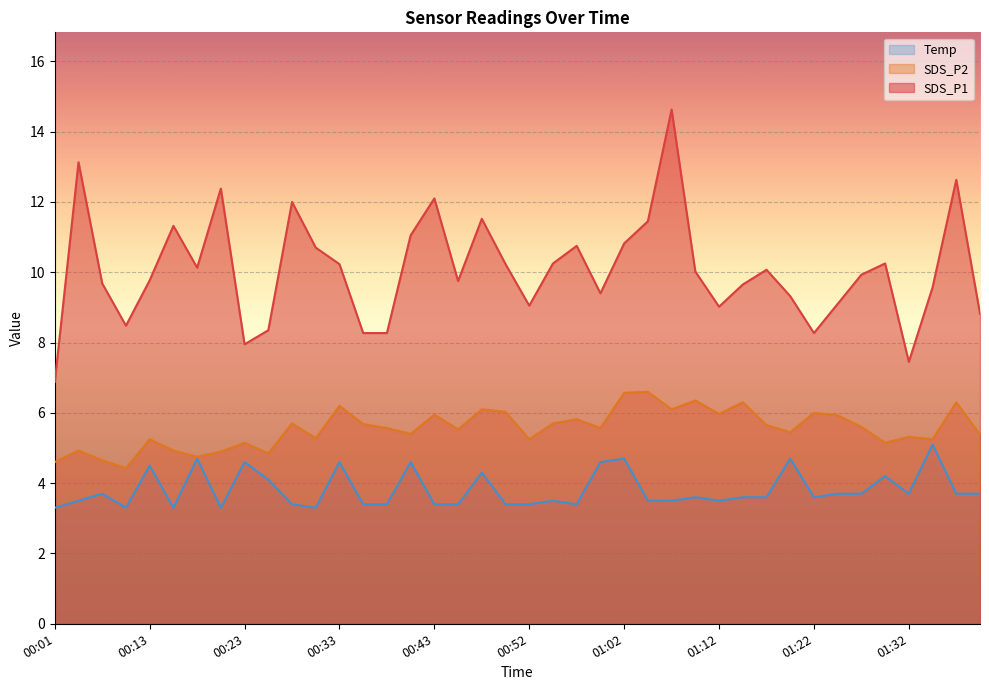

Reading left to right, list all the values displayed in this chart.

SDS_P1: 00:01=6.9	00:03=13.1	00:06=9.7	00:08=8.5	00:13=9.8	00:16=11.3	00:18=10.1	00:21=12.4	00:23=8.0	00:25=8.3	00:28=12.0	00:30=10.7	00:33=10.2	00:35=8.3	00:38=8.3	00:40=11.1	00:43=12.1	00:45=9.8	00:48=11.5	00:50=10.2	00:52=9.1	00:55=10.2	00:57=10.8	01:00=9.4	01:02=10.8	01:05=11.4	01:07=14.6	01:10=10.0	01:12=9.0	01:15=9.7	01:17=10.1	01:20=9.3	01:22=8.3	01:25=9.1	01:27=9.9	01:29=10.2	01:32=7.5	01:34=9.6	01:37=12.6	01:39=8.8
SDS_P2: 00:01=4.6	00:03=4.9	00:06=4.7	00:08=4.4	00:13=5.2	00:16=4.9	00:18=4.8	00:21=4.9	00:23=5.2	00:25=4.8	00:28=5.7	00:30=5.3	00:33=6.2	00:35=5.7	00:38=5.6	00:40=5.4	00:43=6.0	00:45=5.5	00:48=6.1	00:50=6.0	00:52=5.2	00:55=5.7	00:57=5.8	01:00=5.6	01:02=6.6	01:05=6.6	01:07=6.1	01:10=6.3	01:12=6.0	01:15=6.3	01:17=5.7	01:20=5.5	01:22=6.0	01:25=5.9	01:27=5.6	01:29=5.2	01:32=5.3	01:34=5.2	01:37=6.3	01:39=5.4
Temp: 00:01=3.3	00:03=3.5	00:06=3.7	00:08=3.3	00:13=4.5	00:16=3.3	00:18=4.7	00:21=3.3	00:23=4.6	00:25=4.1	00:28=3.4	00:30=3.3	00:33=4.6	00:35=3.4	00:38=3.4	00:40=4.6	00:43=3.4	00:45=3.4	00:48=4.3	00:50=3.4	00:52=3.4	00:55=3.5	00:57=3.4	01:00=4.6	01:02=4.7	01:05=3.5	01:07=3.5	01:10=3.6	01:12=3.5	01:15=3.6	01:17=3.6	01:20=4.7	01:22=3.6	01:25=3.7	01:27=3.7	01:29=4.2	01:32=3.7	01:34=5.1	01:37=3.7	01:39=3.7